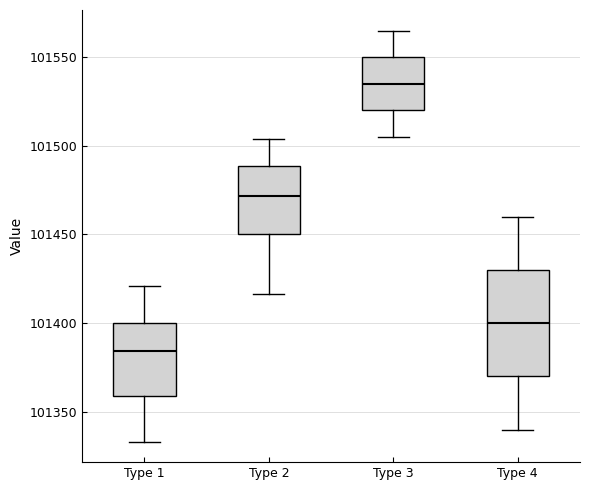

Which box is the tallest, from its lower edge to its upper edge?

Type 4